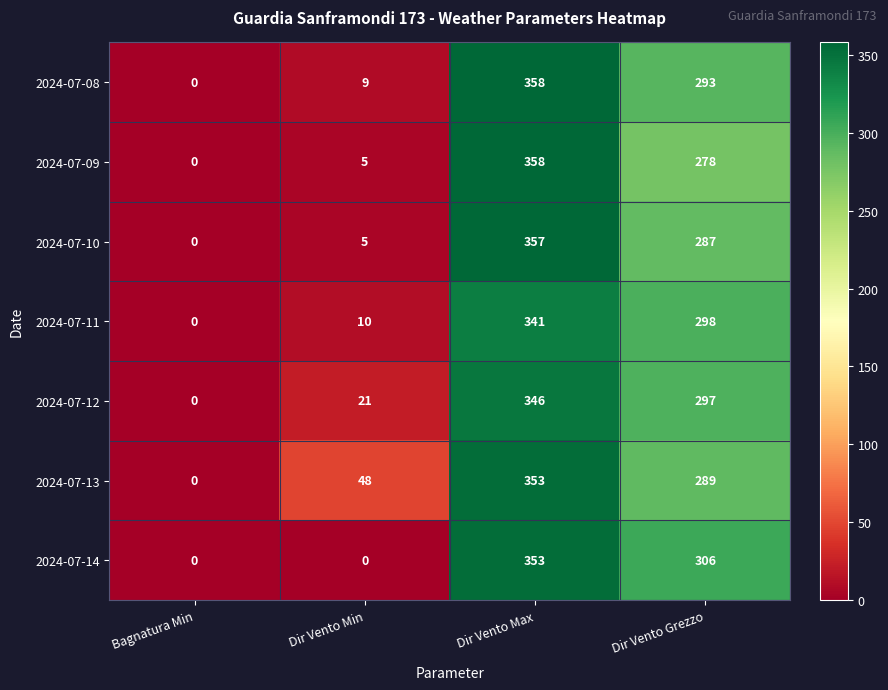

Reading left to right, transcribe all the data shown in this chart.

2024-07-08: 0	9	358	293
2024-07-09: 0	5	358	278
2024-07-10: 0	5	357	287
2024-07-11: 0	10	341	298
2024-07-12: 0	21	346	297
2024-07-13: 0	48	353	289
2024-07-14: 0	0	353	306